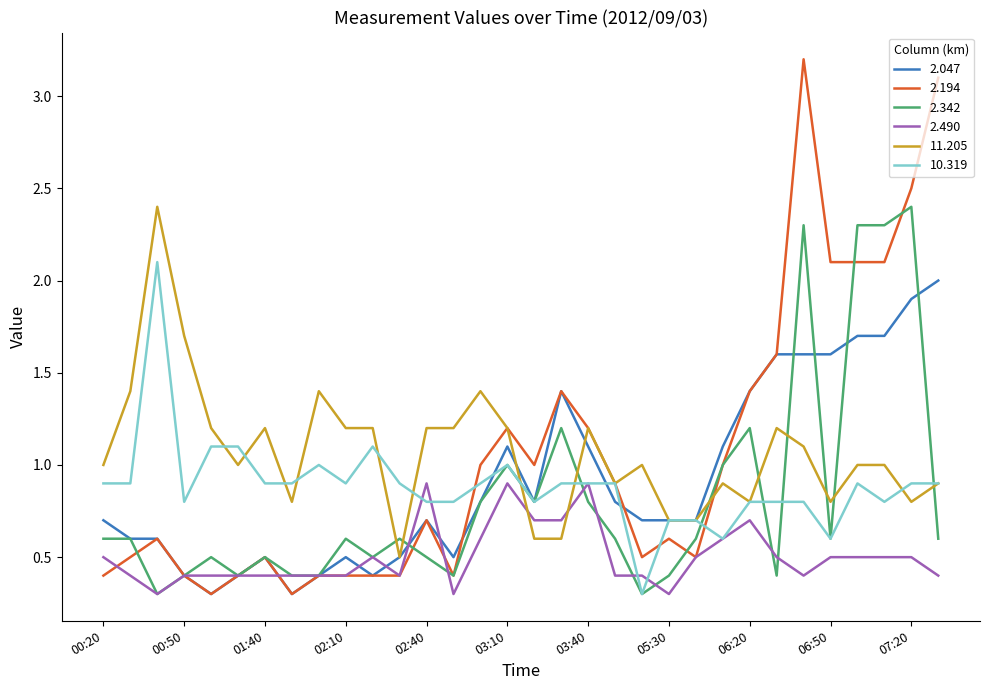

Which series has the largest range (max minus min)?

2.194